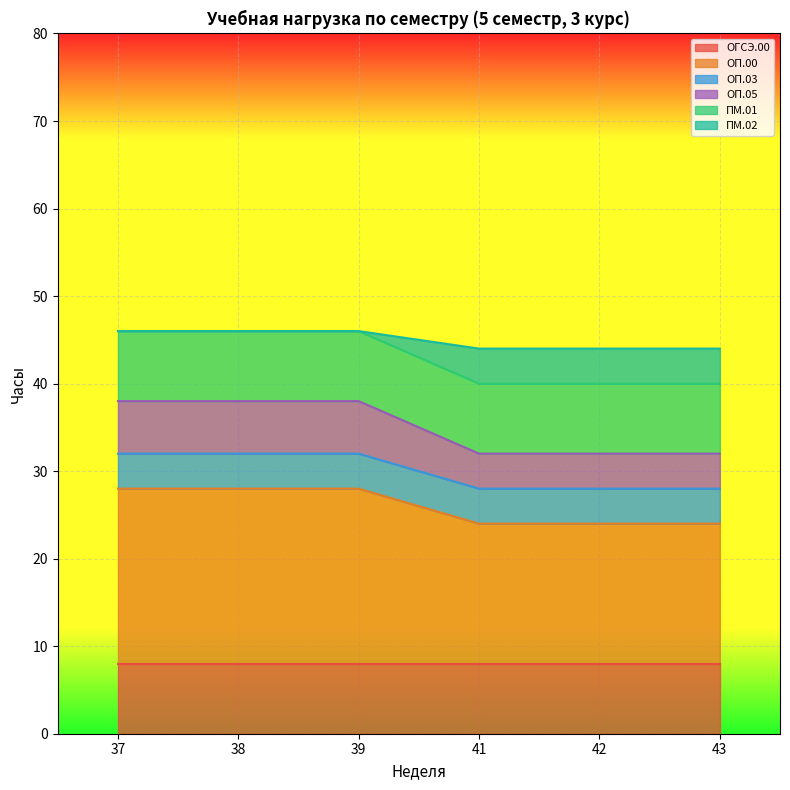

How many data points does each series have?

6